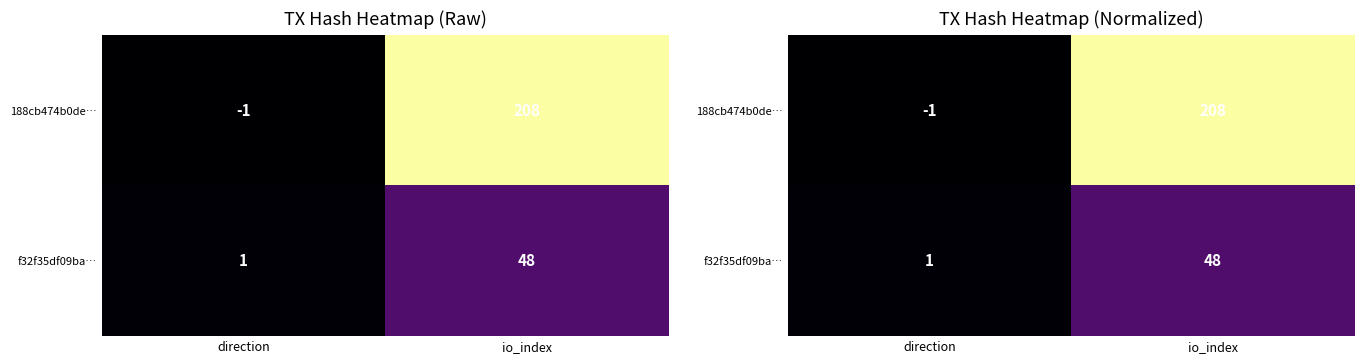

True or false: f32f35df09ba… has a value of 0.1 at io_index.

False